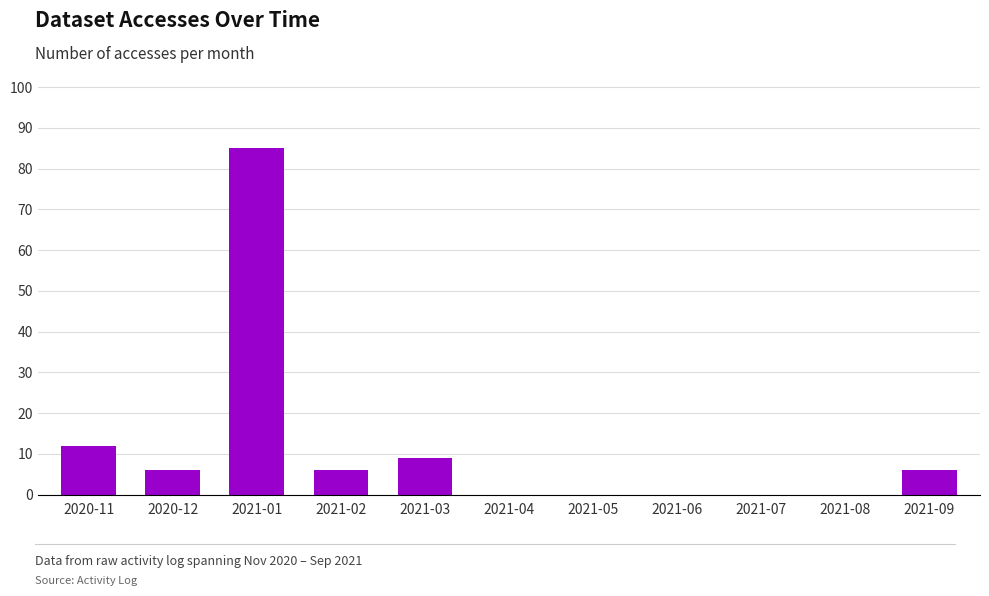

Reading left to right, transcribe all the data shown in this chart.

2020-11=12	2020-12=6	2021-01=85	2021-02=6	2021-03=9	2021-04=0	2021-05=0	2021-06=0	2021-07=0	2021-08=0	2021-09=6